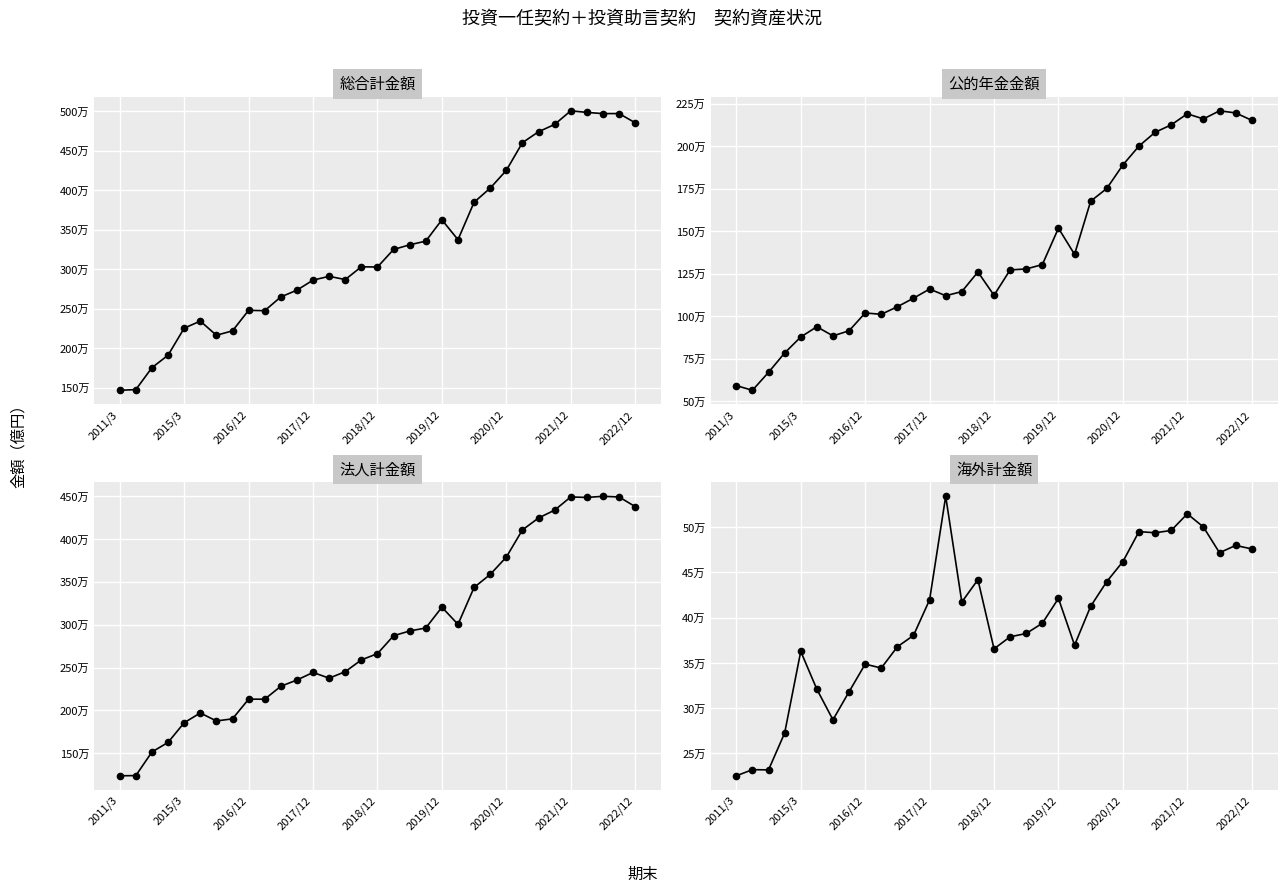

What is the difference between the maximum and minimum values in the 海外計金額 series?

309034.3